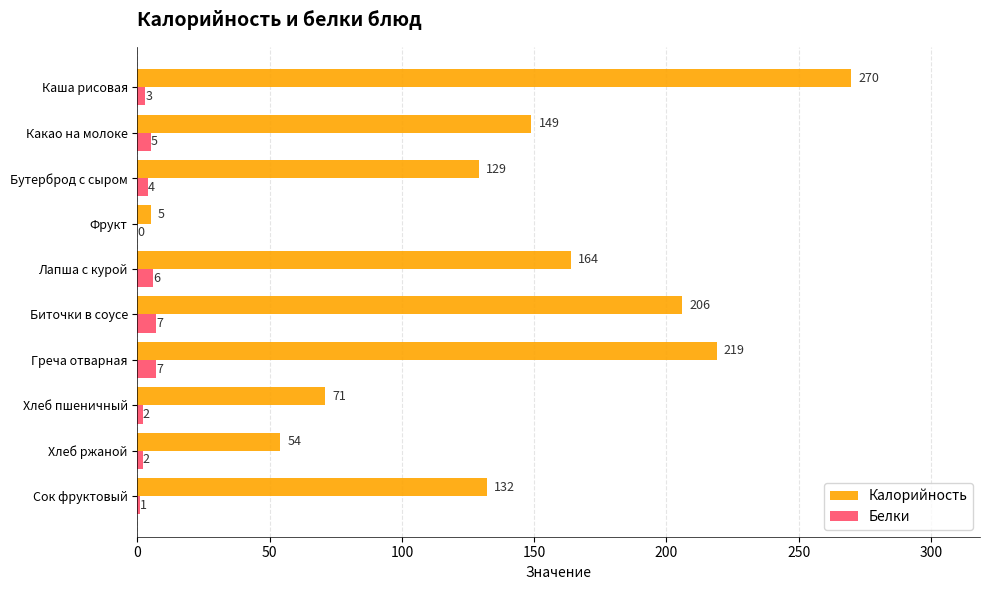

What is the greatest value displayed?

270